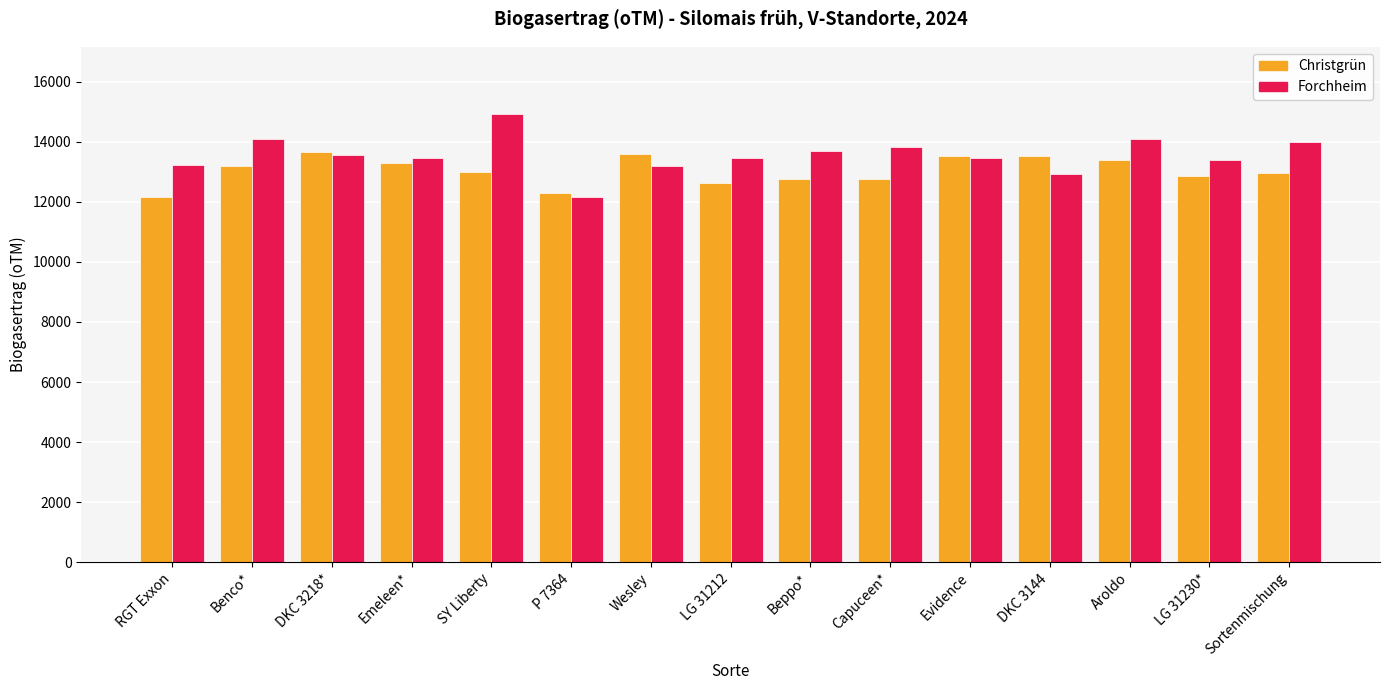

What is the maximum value for Forchheim?

14926.7